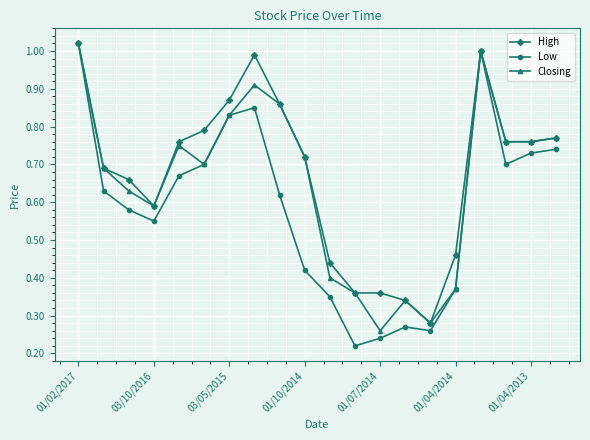

At how many categories does at least one series exceed 0?

20